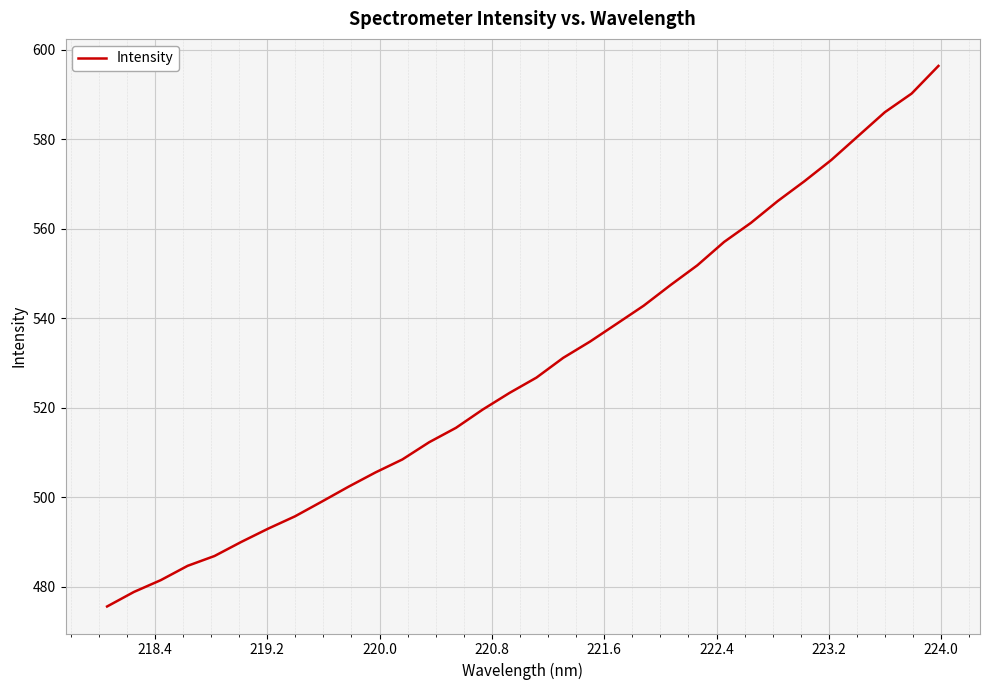

Reading left to right, transcribe all the data shown in this chart.

475.6	478.8	481.5	484.7	486.8	490.0	493.0	495.7	499.0	502.4	505.5	508.4	512.3	515.5	519.6	523.3	526.7	531.2	534.8	538.8	542.8	547.4	551.8	557.1	561.3	566.2	570.7	575.4	580.7	586.1	590.3	596.4